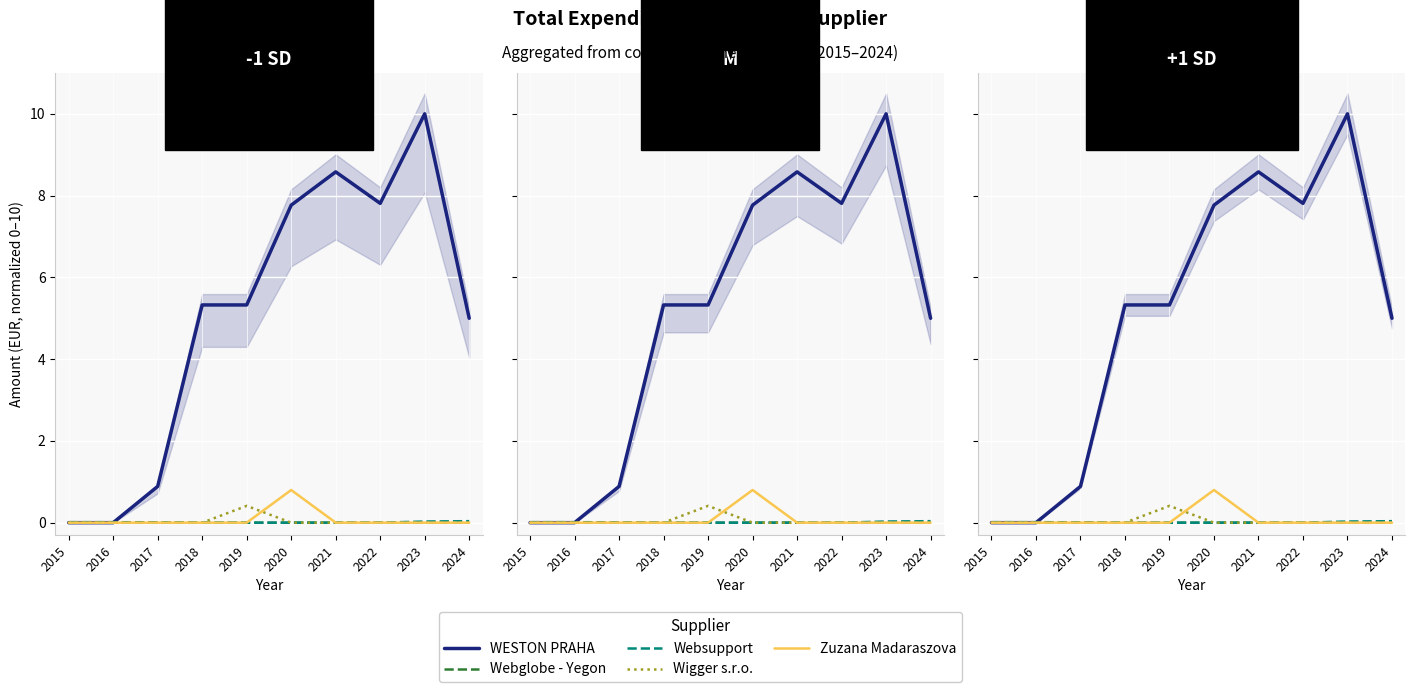

What is the spread (max minus min) of values at 2022?

7.8